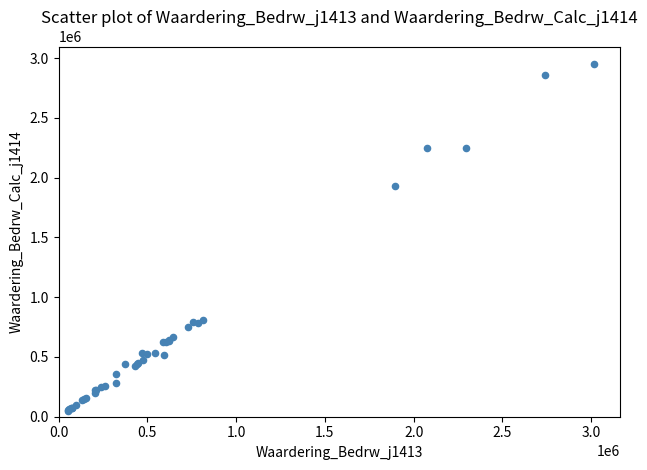

What Y value in the scatter plot is closest to 1499841?

1931608